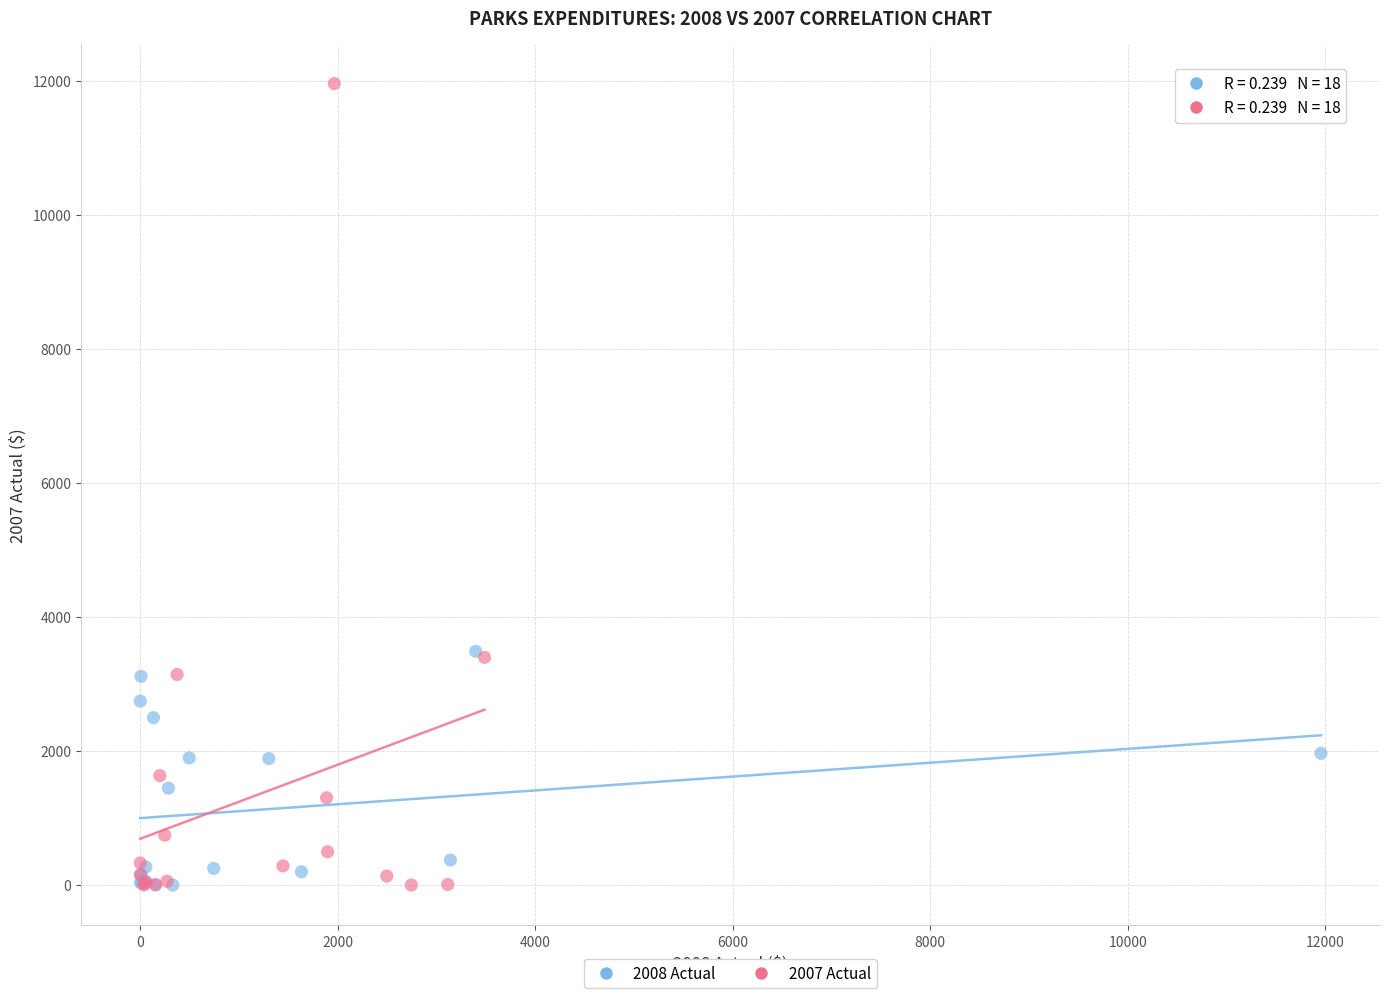

Which series contains the highest Y value?

2007 Actual